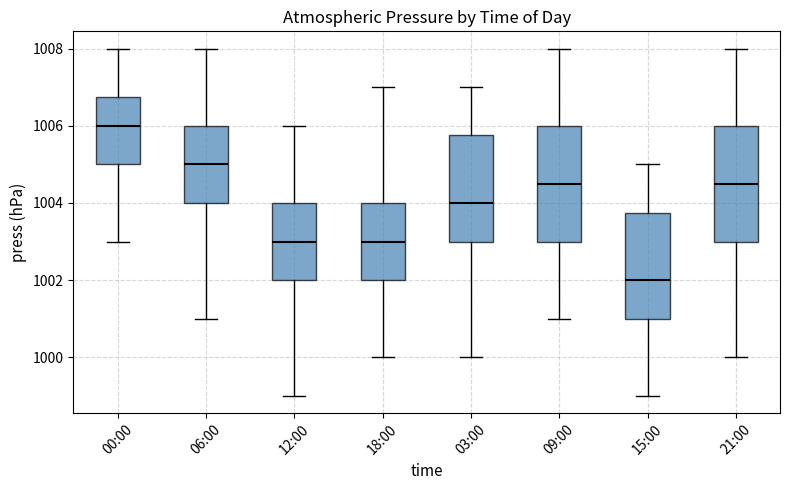

Reading left to right, read every box against the y-axis: the position of its median line, the range the box covers, and the ends of its whiskers. The values are not printed on the chart, so give them approximately, as read against the axis.

00:00: median 1006.0, box 1005.0 to 1006.8, whiskers 1003.0 to 1008.0
06:00: median 1005.0, box 1004.0 to 1006.0, whiskers 1001.0 to 1008.0
12:00: median 1003.0, box 1002.0 to 1004.0, whiskers 999.0 to 1006.0
18:00: median 1003.0, box 1002.0 to 1004.0, whiskers 1000.0 to 1007.0
03:00: median 1004.0, box 1003.0 to 1005.8, whiskers 1000.0 to 1007.0
09:00: median 1004.6, box 1003.0 to 1006.0, whiskers 1001.0 to 1008.0
15:00: median 1002.0, box 1001.0 to 1003.8, whiskers 999.0 to 1005.0
21:00: median 1004.6, box 1003.0 to 1006.0, whiskers 1000.0 to 1008.0